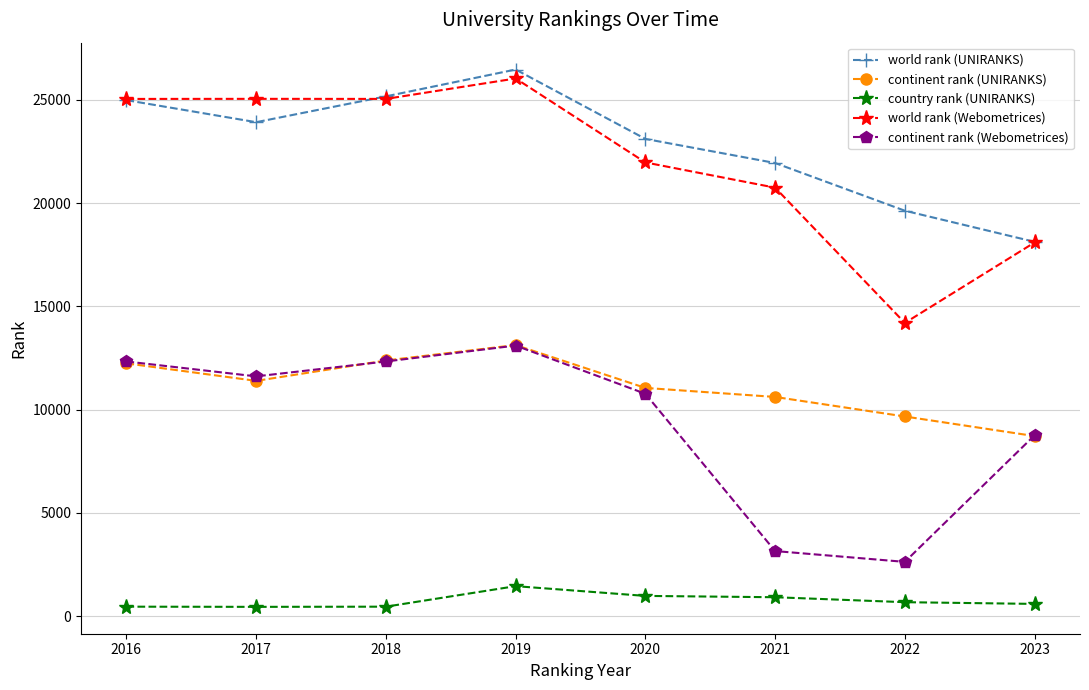

At which category does continent rank (Webometrices) reach its first local valley?

2017